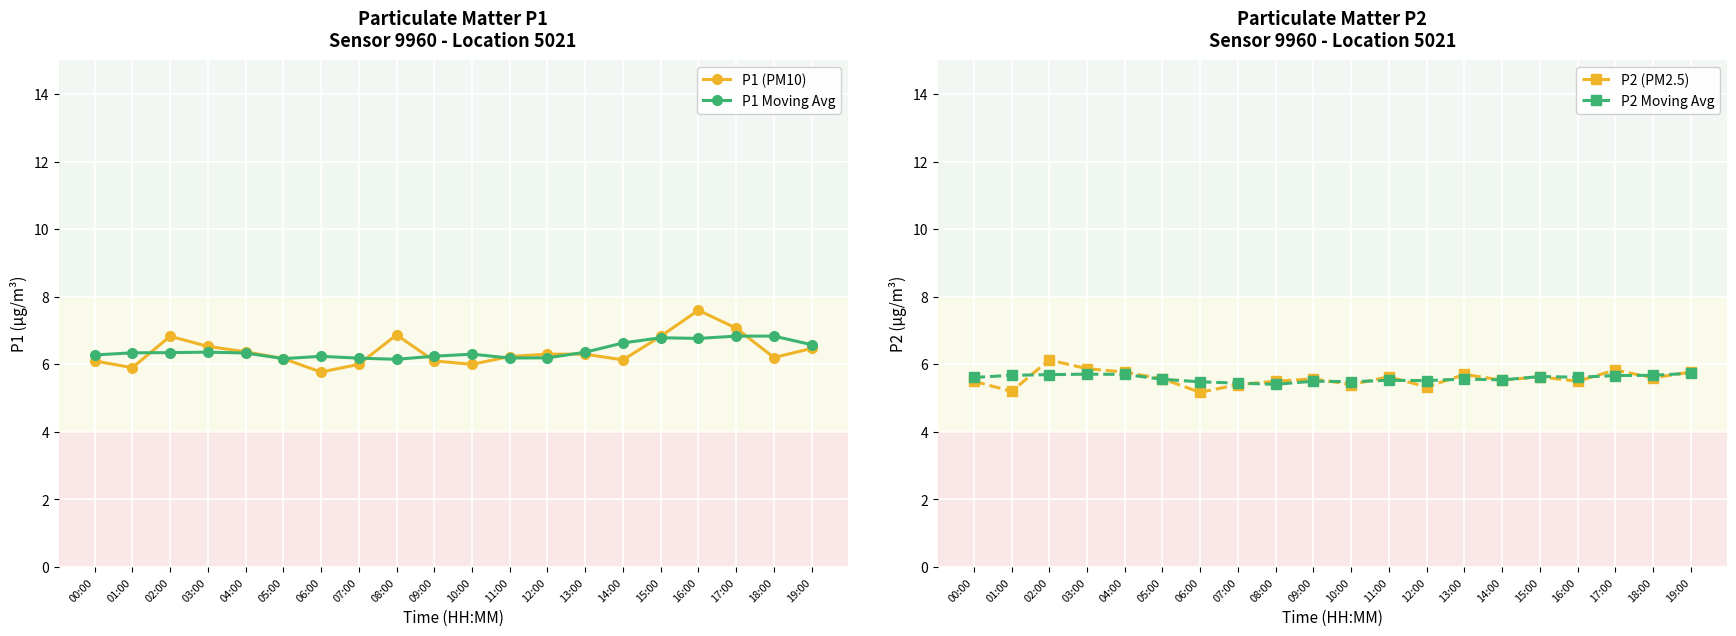

What is the sum of all P2 (PM2.5) values?

111.6